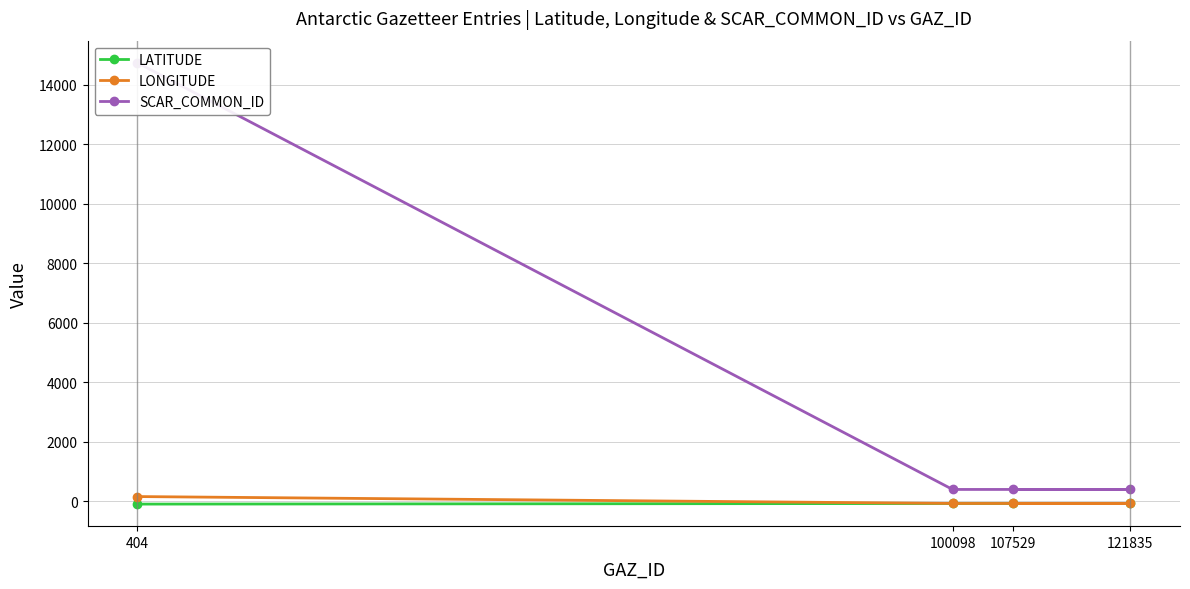

True or false: SCAR_COMMON_ID and LONGITUDE intersect in this chart.

False